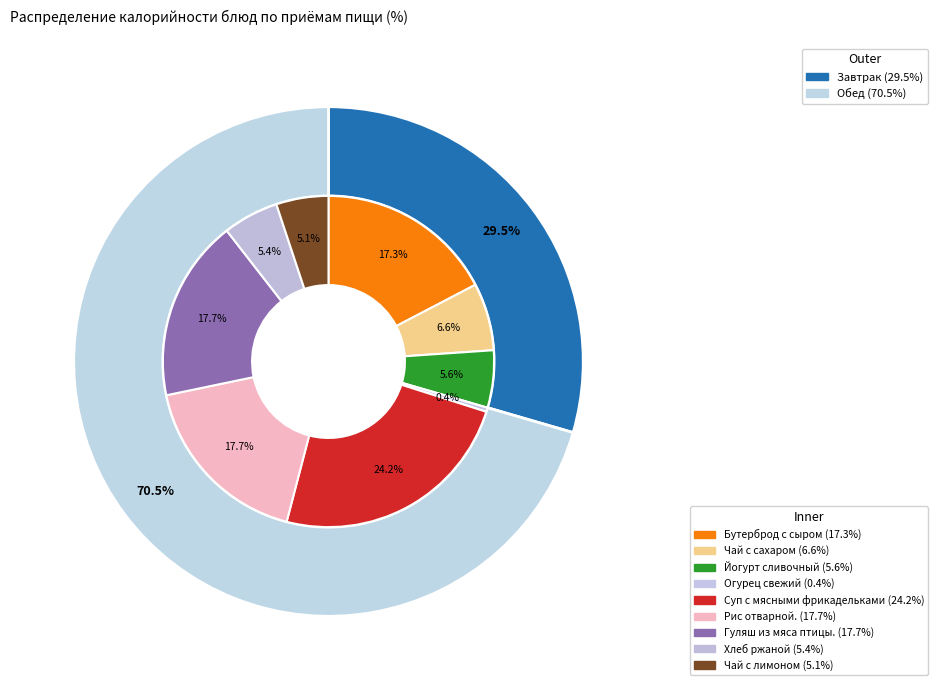

To the nearest percent, what portion does Бутерброд с сыром represent?

17%